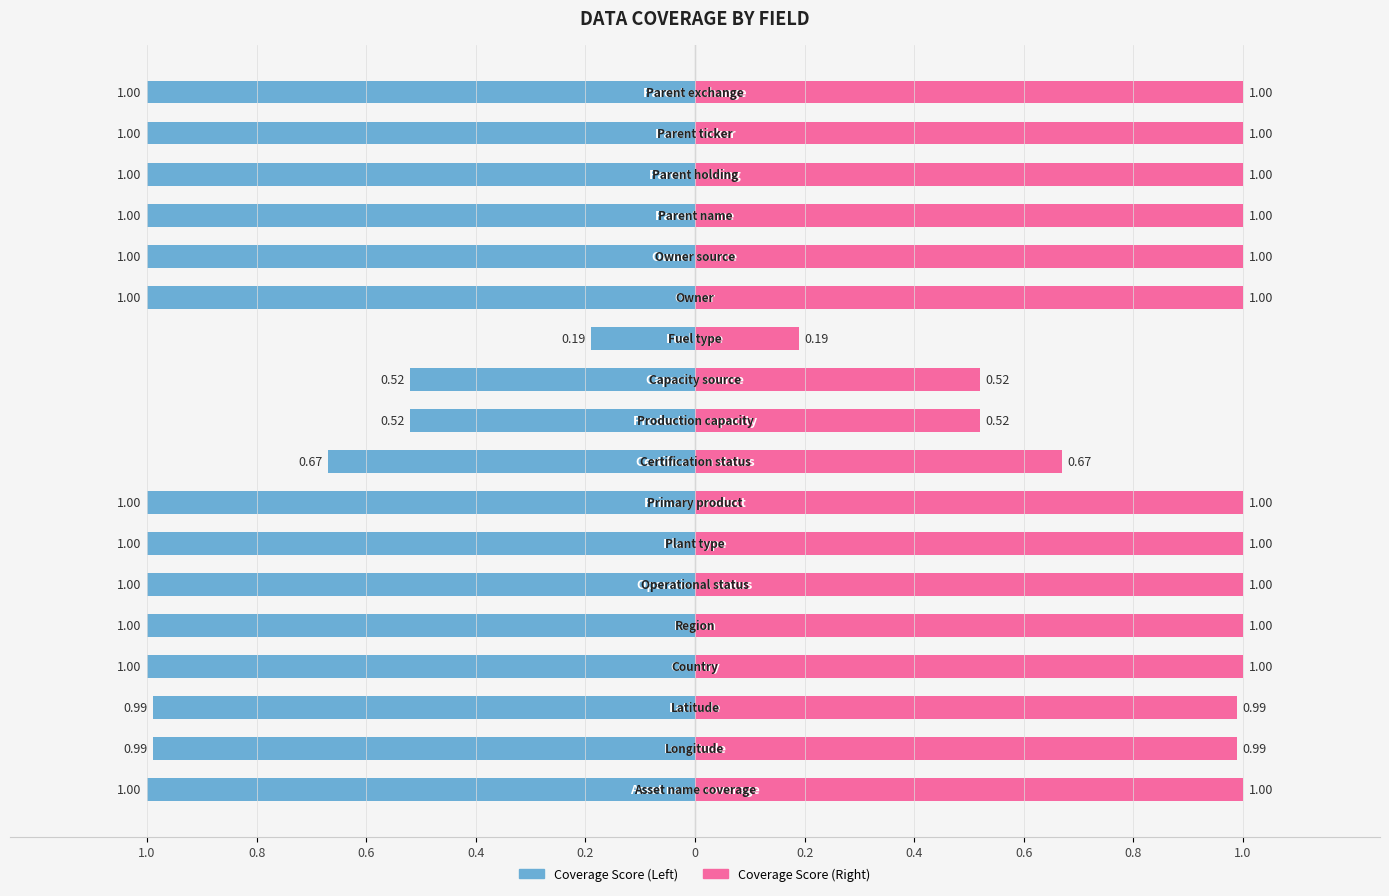

Rank the categories by value from lowest to highest.

Fuel type, Production capacity, Capacity source, Certification status, Longitude, Latitude, Asset name coverage, Country, Region, Operational status, Plant type, Primary product, Owner, Owner source, Parent name, Parent holding, Parent ticker, Parent exchange